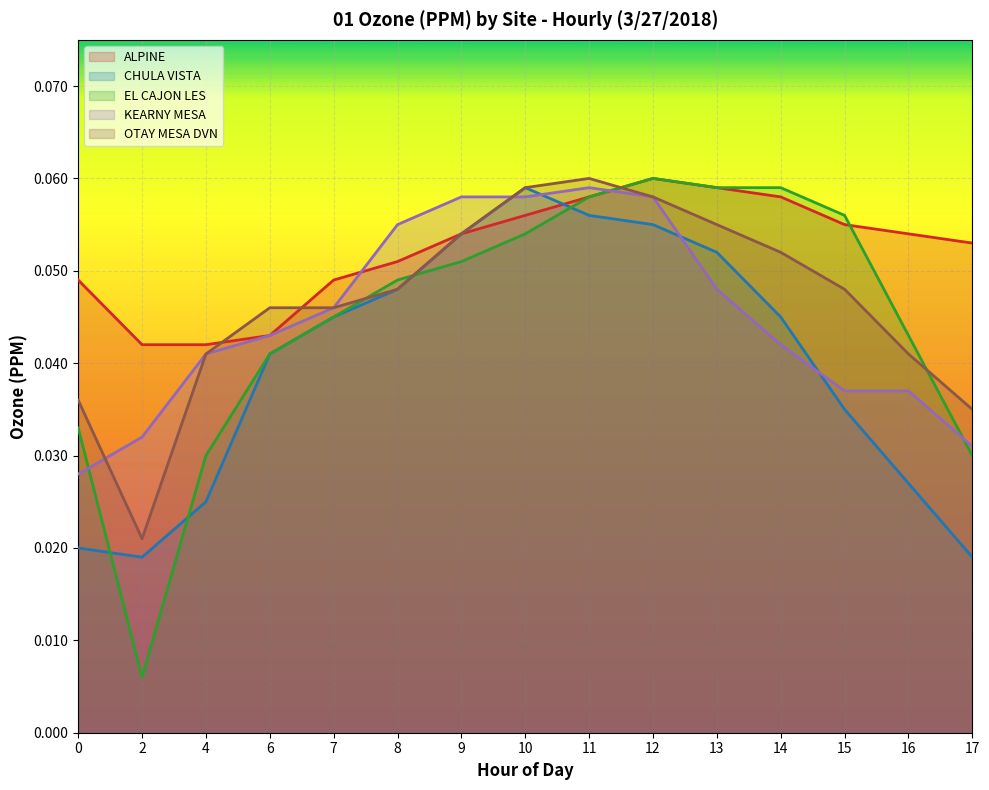

At which category is the sum across all series the highest?

11